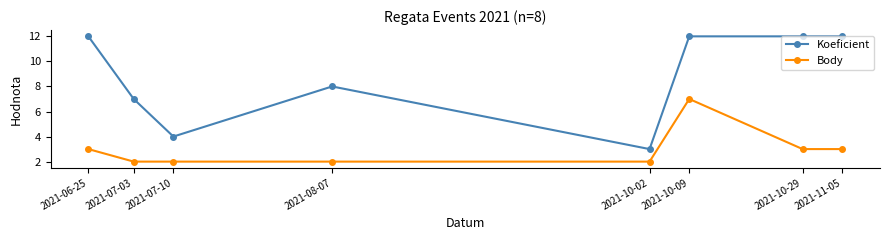

Does the chart display data point markers on the line(s)?

Yes